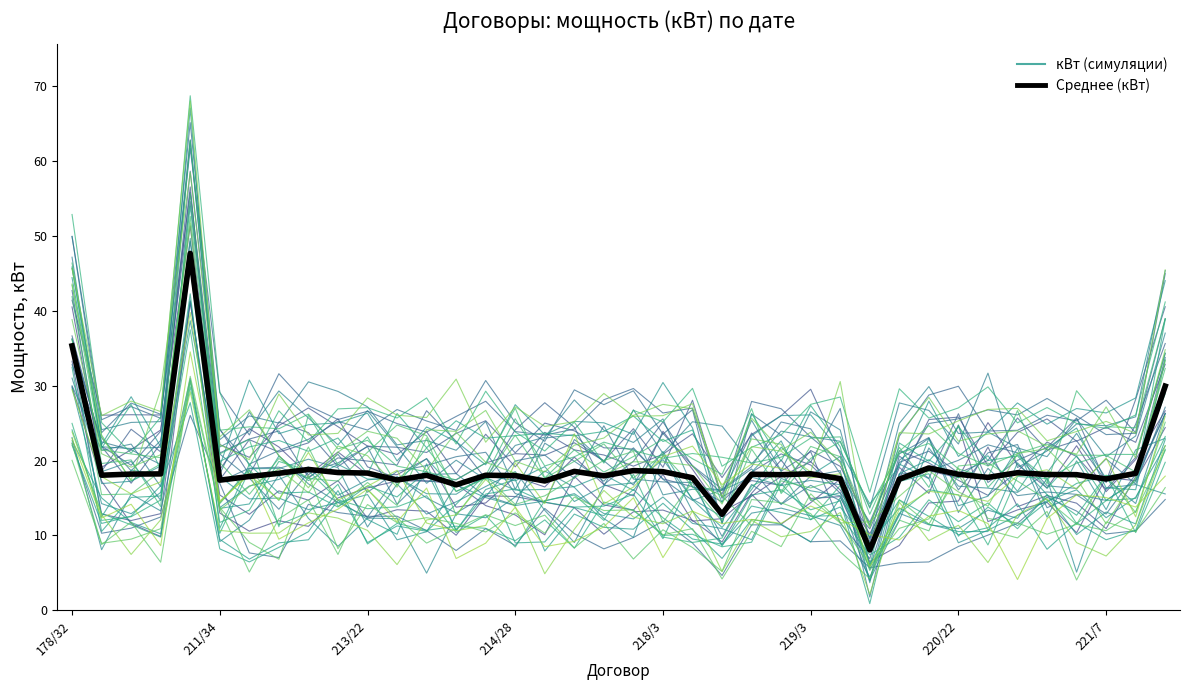

What position from the left is 34?

35